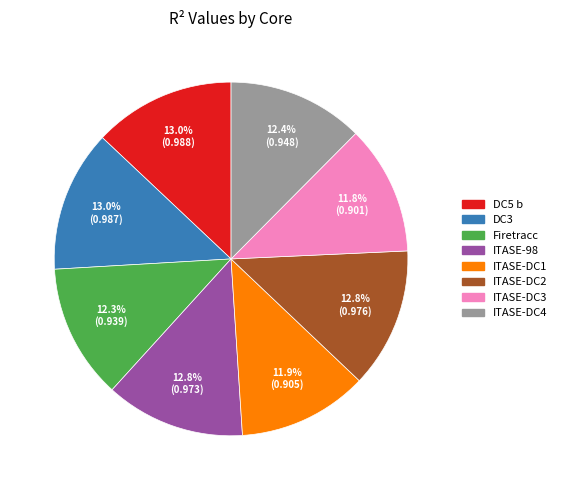

Is there a majority slice in this chart?

No